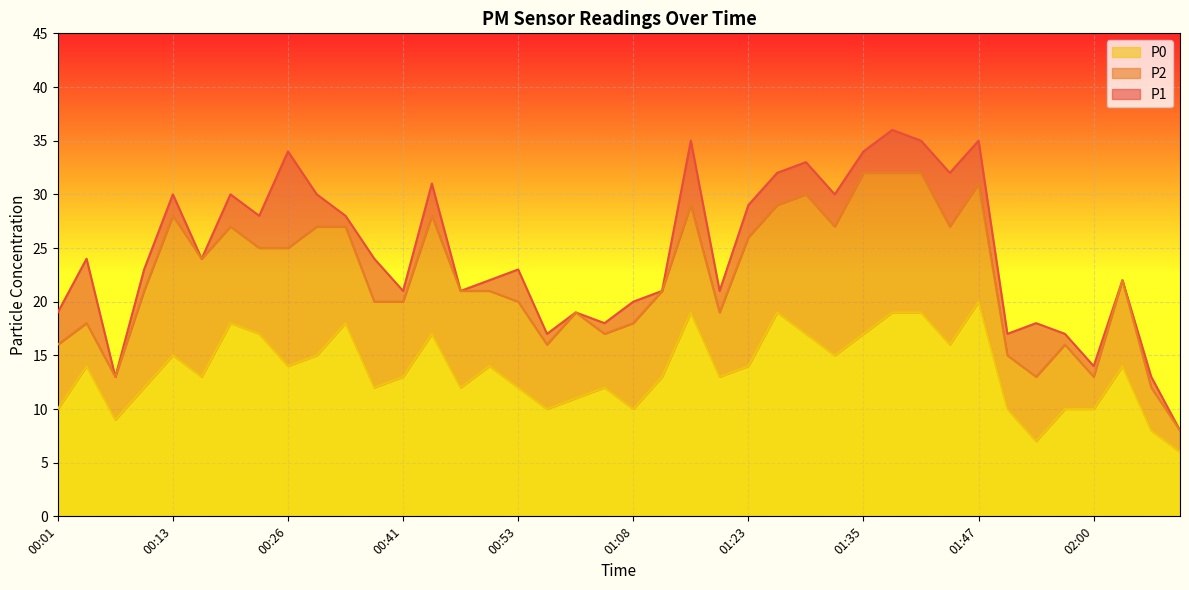

At which category does P1 reach its first local valley?

00:07